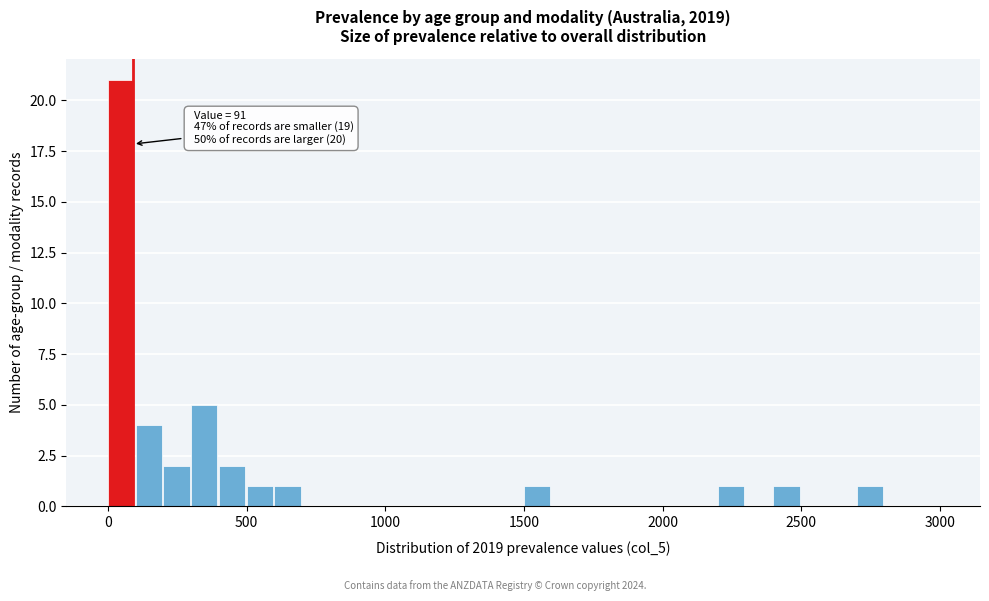

Read against the x-axis, roughly where is the centre of the tallest bar?

50